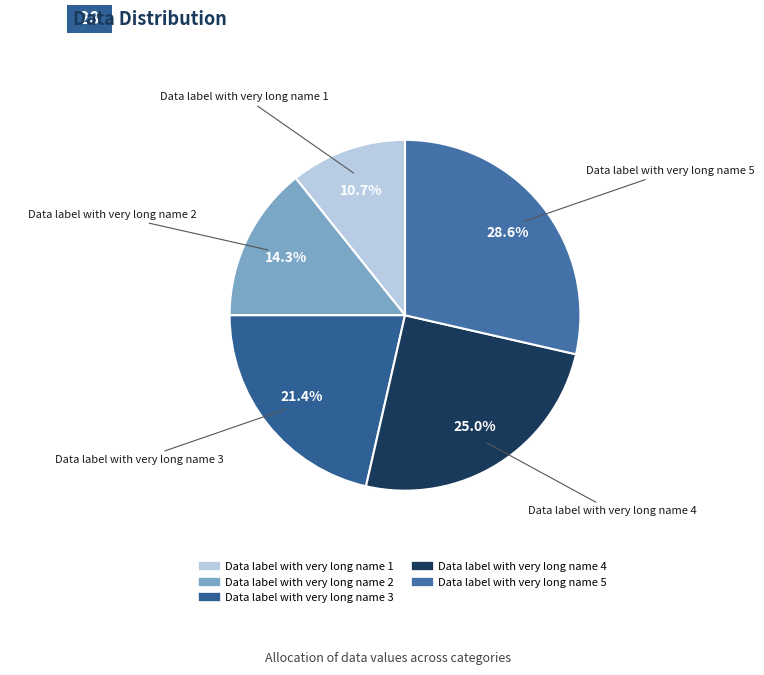

How many segments does this pie chart have?

5